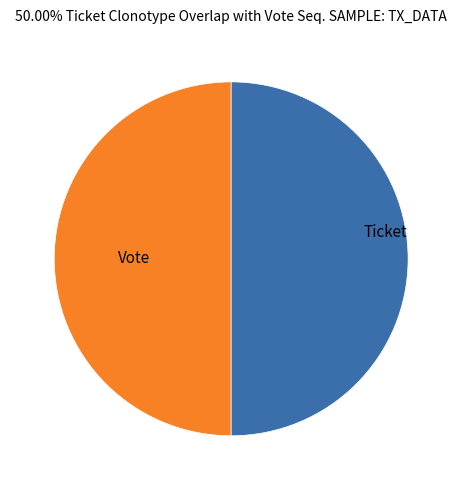

True or false: Vote accounts for 43% of the total.

False